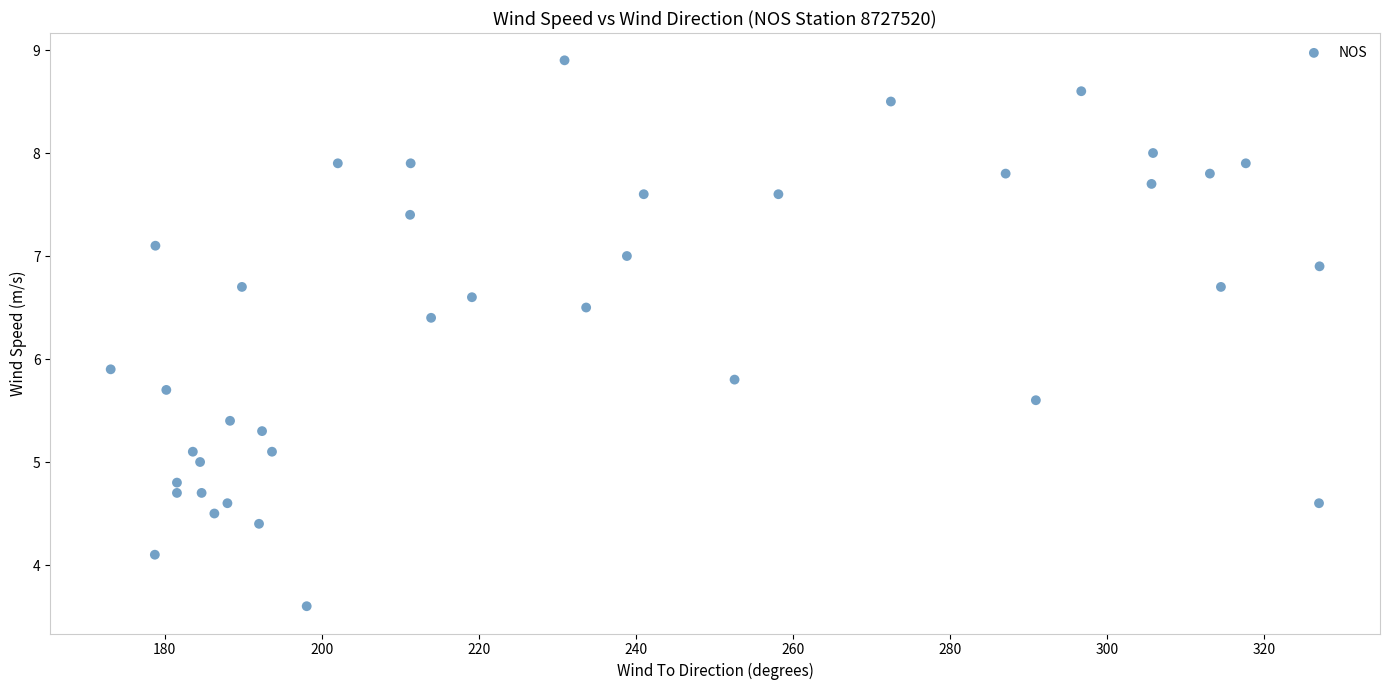

What is the range of X values (max minus min)?

153.9